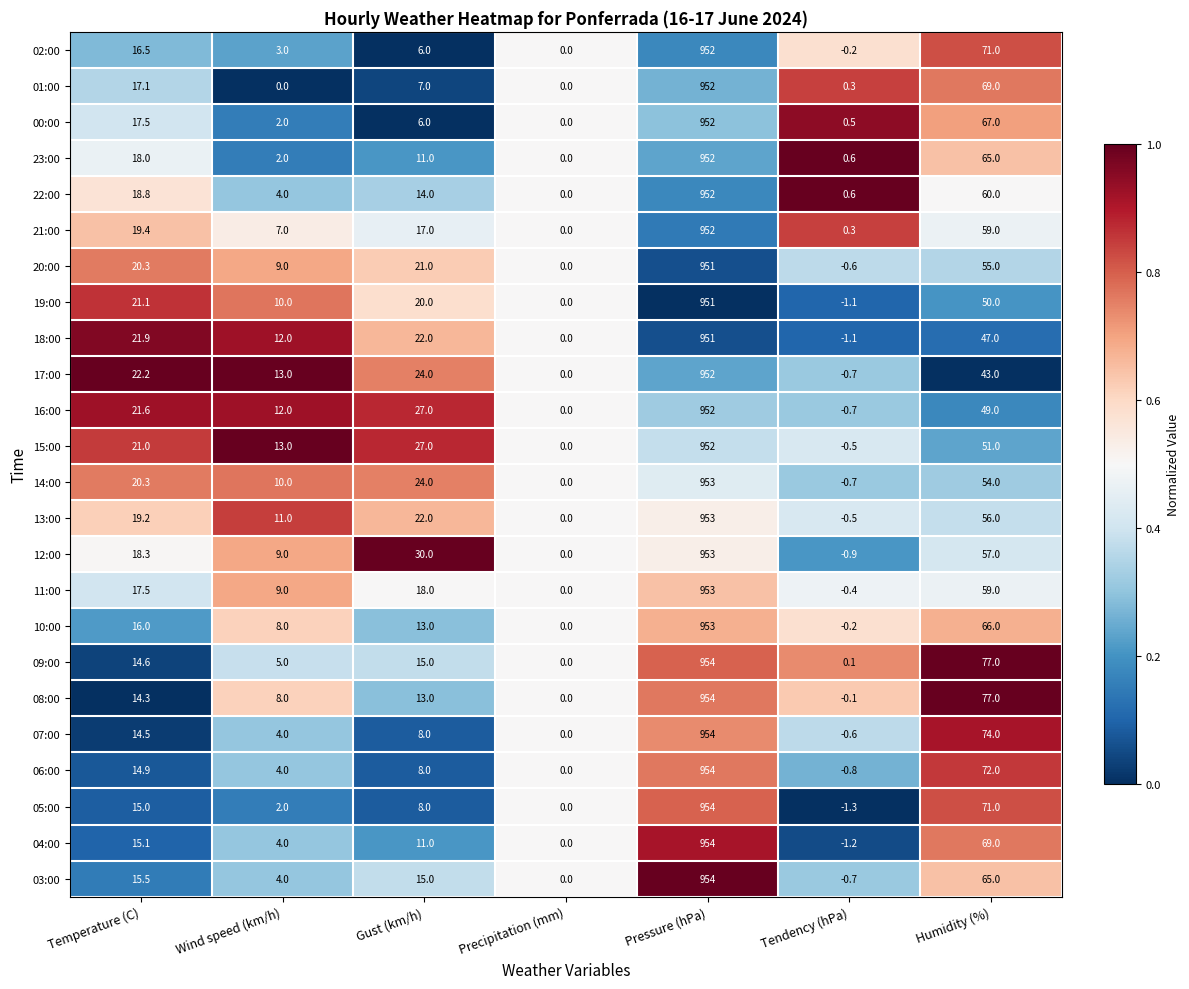

Is it true that 06:00 equals 1.9 at Gust (km/h)?

False